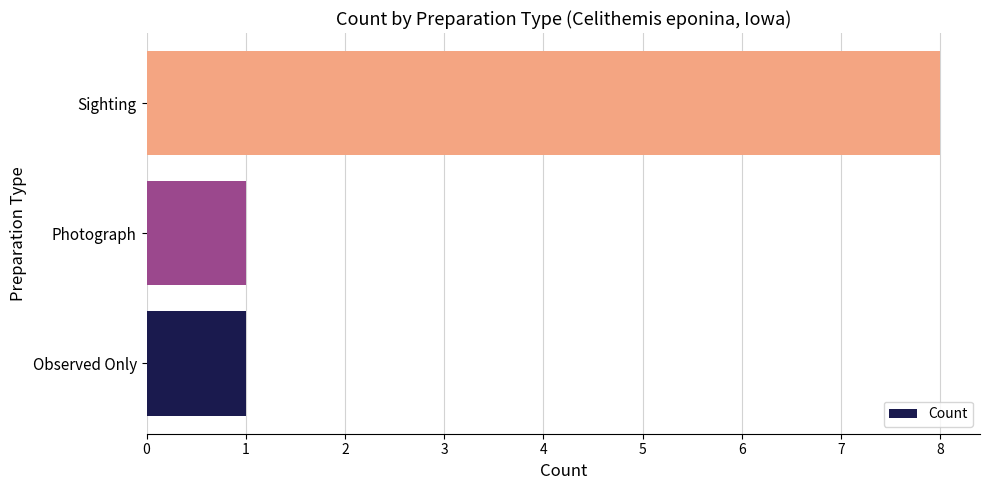

What is the difference between the values at Sighting and Photograph?

7